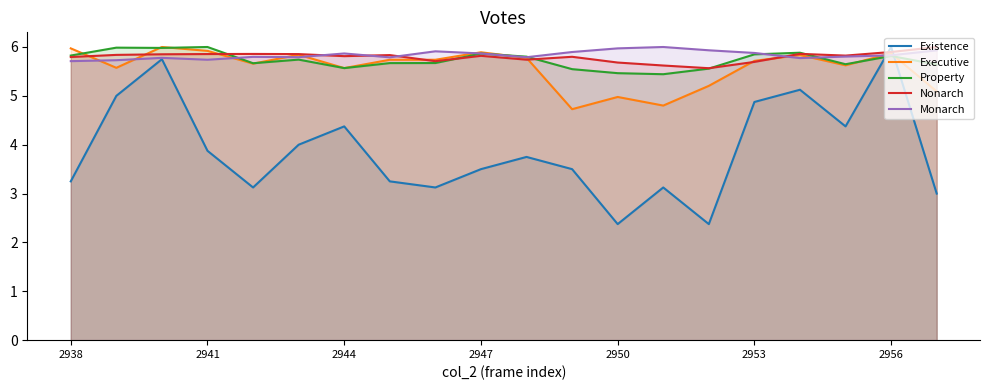

What is the minimum value for Executive?

4.7